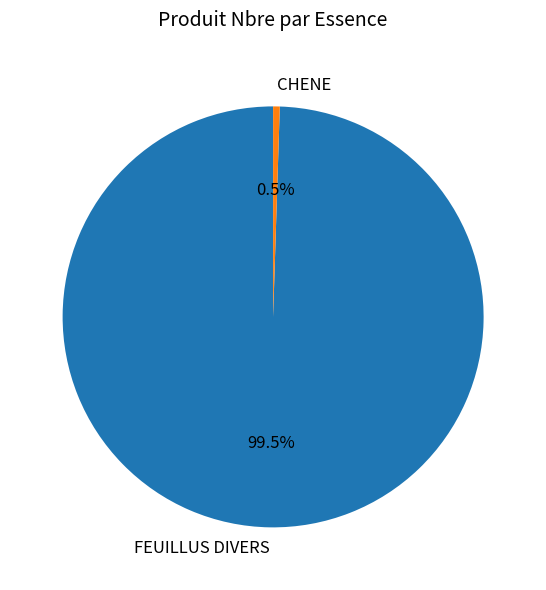

To the nearest percent, what is the difference between the largest and smallest slice percentages?

99%